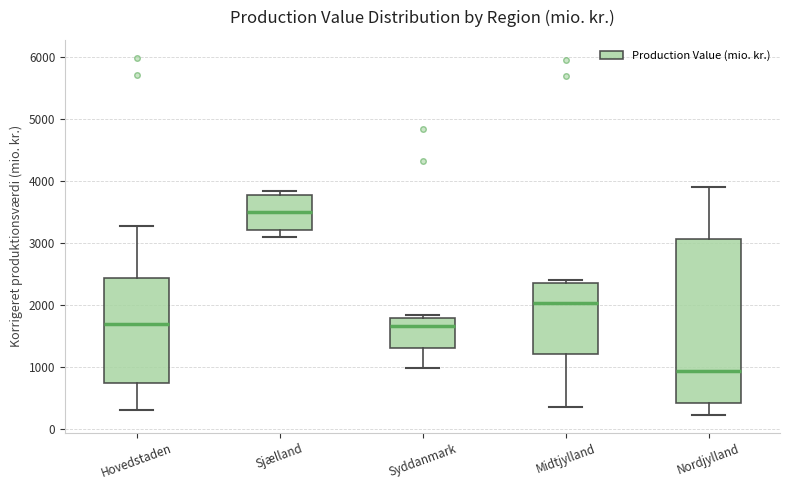

Comparing the boxes themselves (not the whiskers), which one is the tallest?

Nordjylland